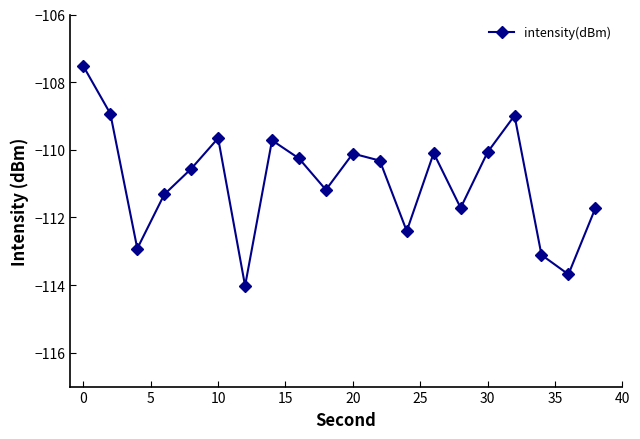

What is the maximum value shown in the chart?

-107.5